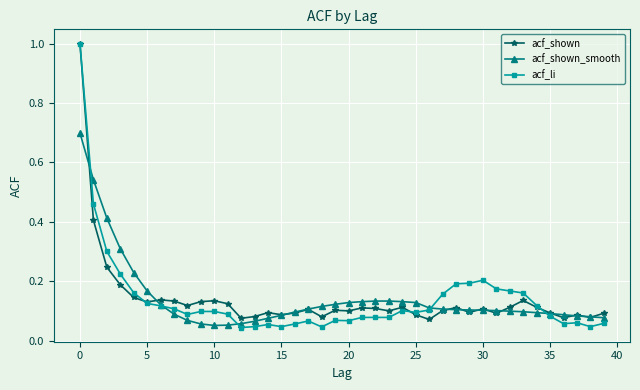

Which series has the largest range (max minus min)?

acf_li